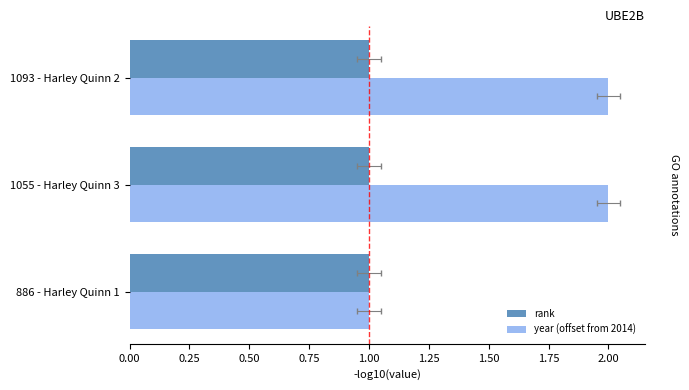

Which series has the largest total across all categories?

year (offset from 2014)